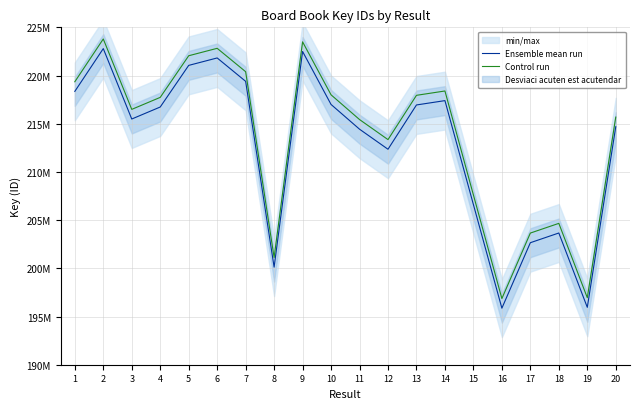

Between 3 and 11, which series saw the biggest shift?

Ensemble mean run